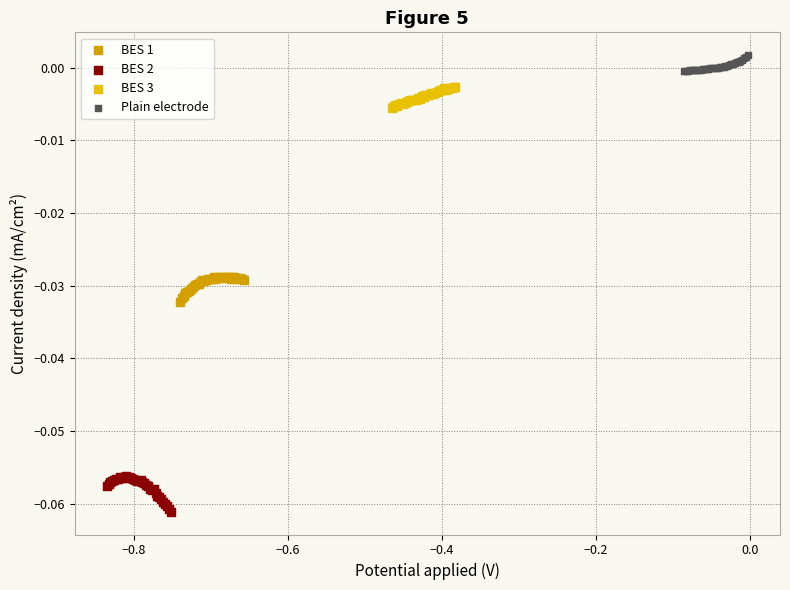

Which series contains the highest Y value?

Plain electrode